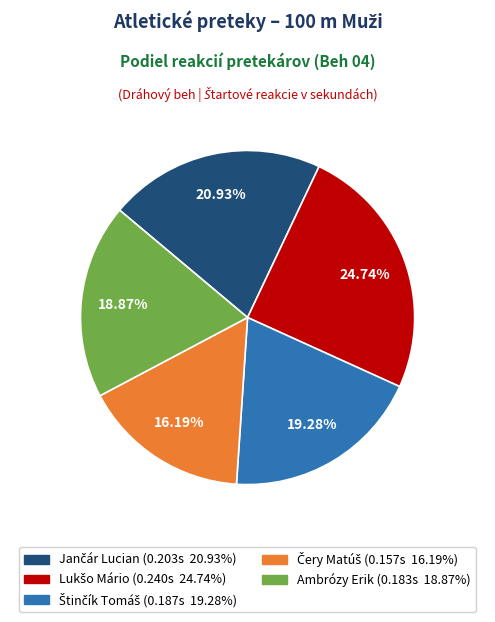

To the nearest percent, what is the average slice percentage?

20%